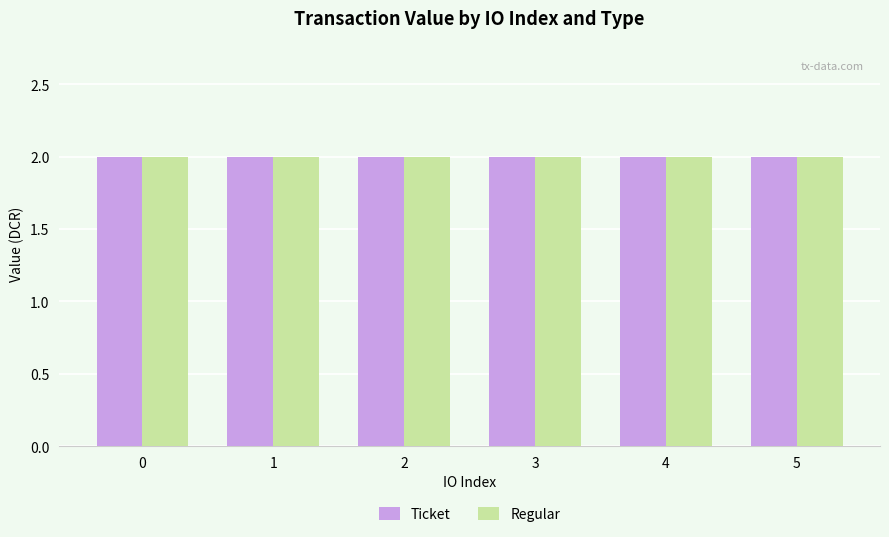

The value of Ticket at 4 is -4. True or false?

False